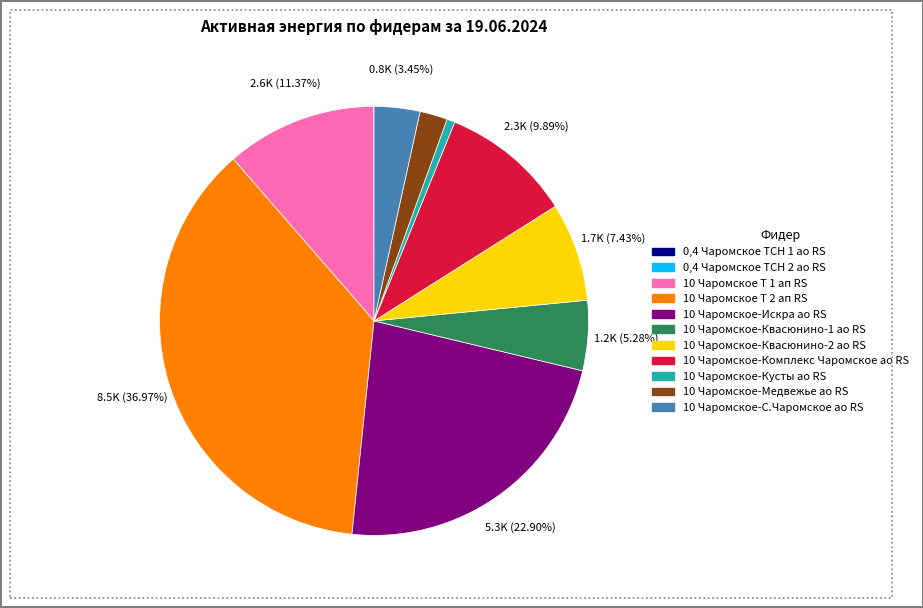

Is it true that 10 Чаромское-Квасюнино-1 ао RS is 16% of the pie?

False